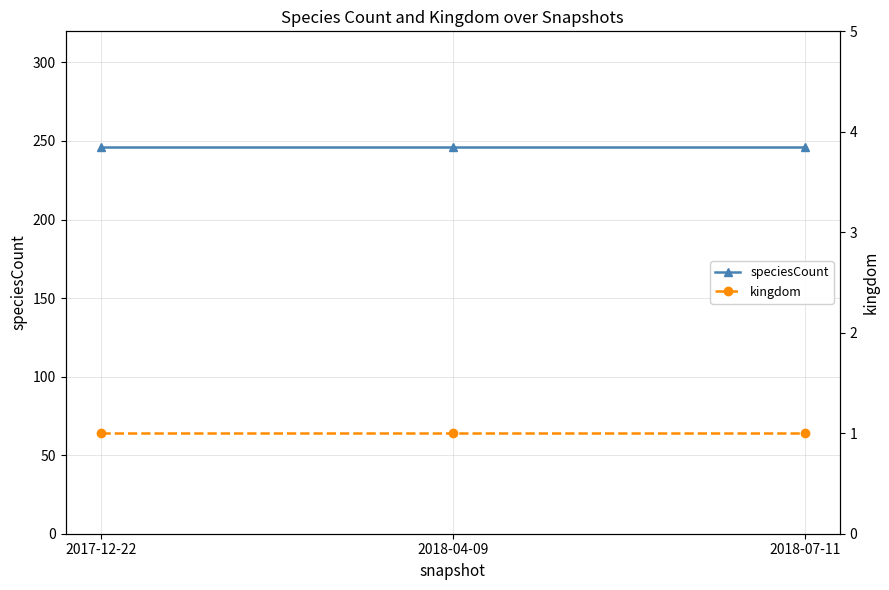

What is the label of the 3rd point from the right?

2017-12-22